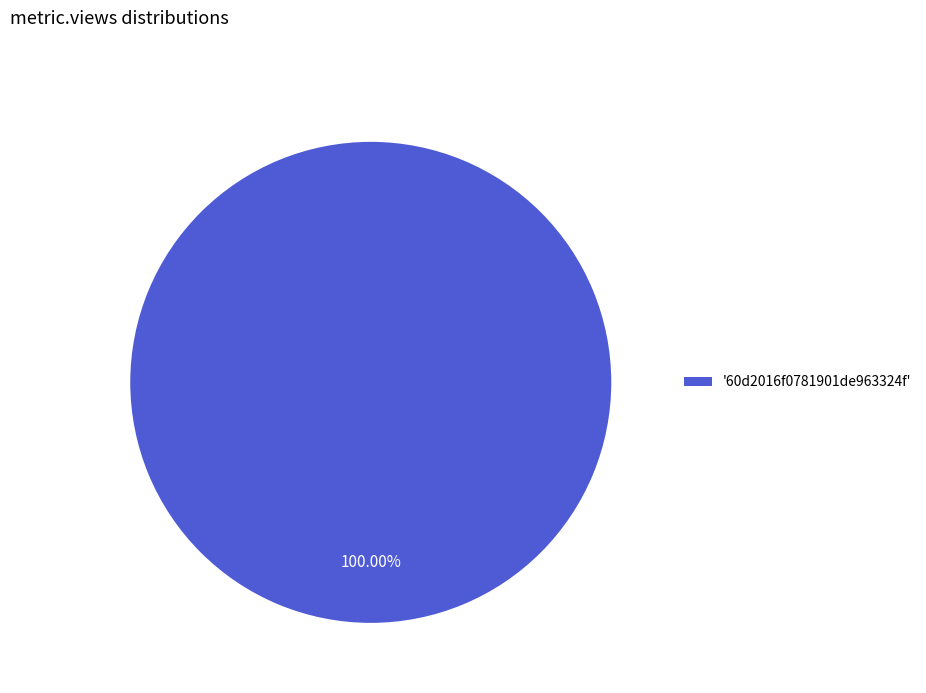

What is the majority slice?

'60d2016f0781901de963324f'